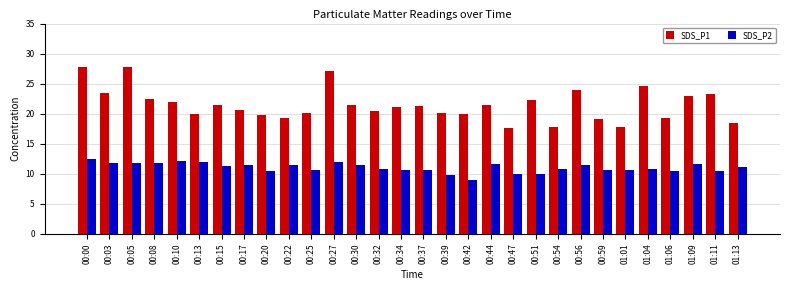

Is it true that SDS_P1 equals 19.2 at 00:59?

True